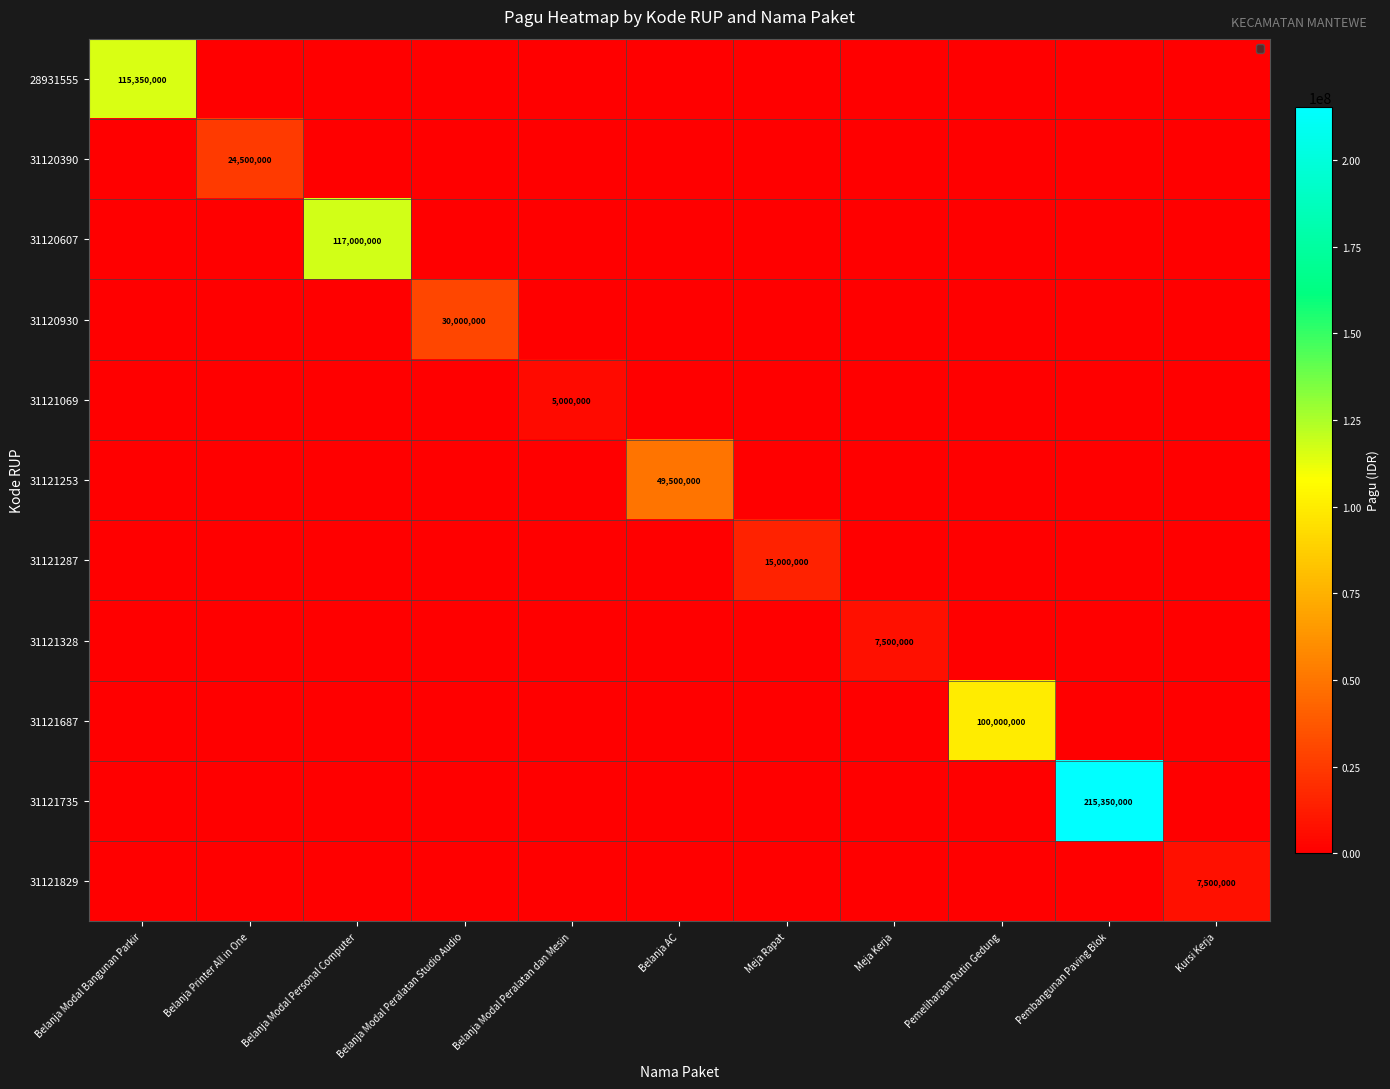

What is the total value across all series at Belanja AC?

49500000